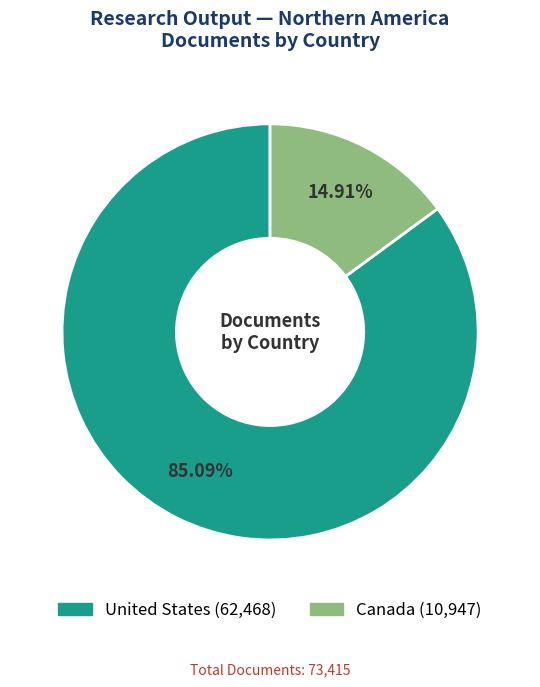

Rank the categories by value from highest to lowest.

United States, Canada